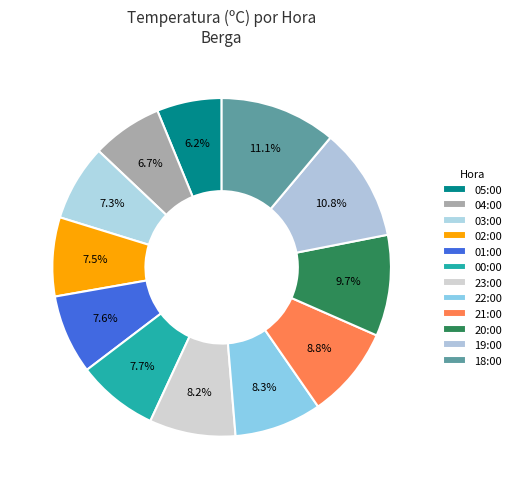

To the nearest percent, what portion does 04:00 represent?

7%